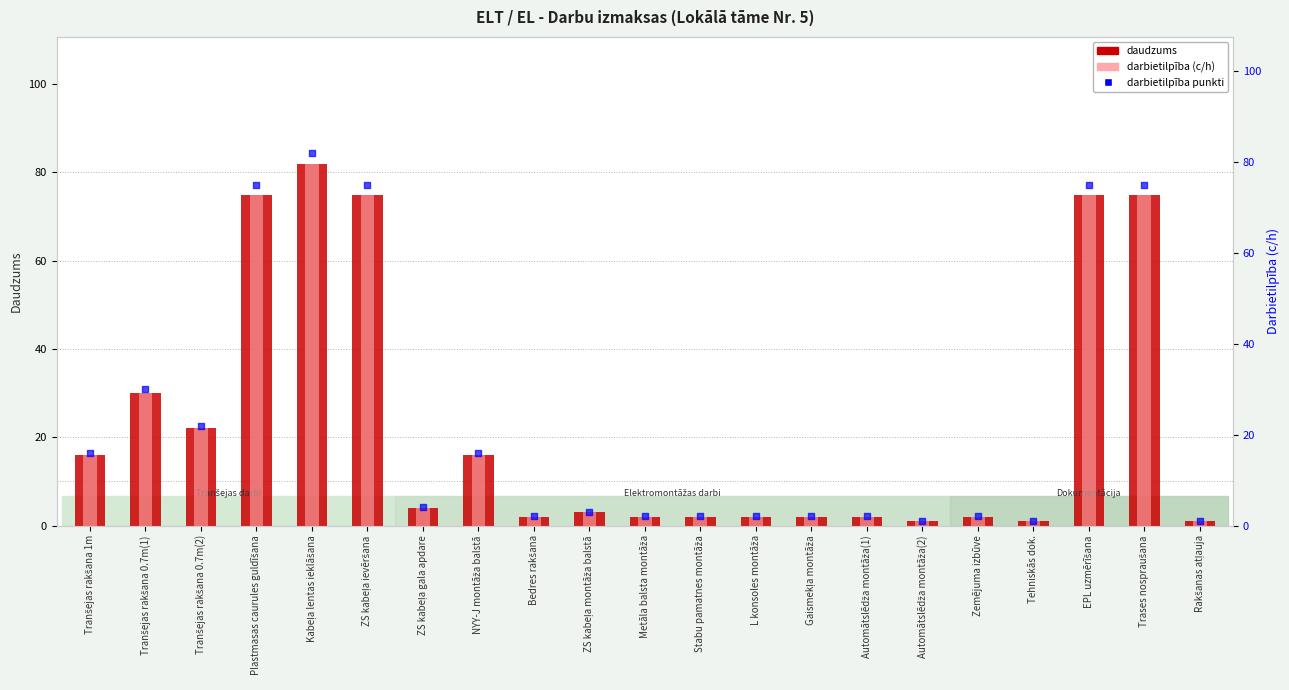

Which series reaches the maximum Y coordinate?

daudzums